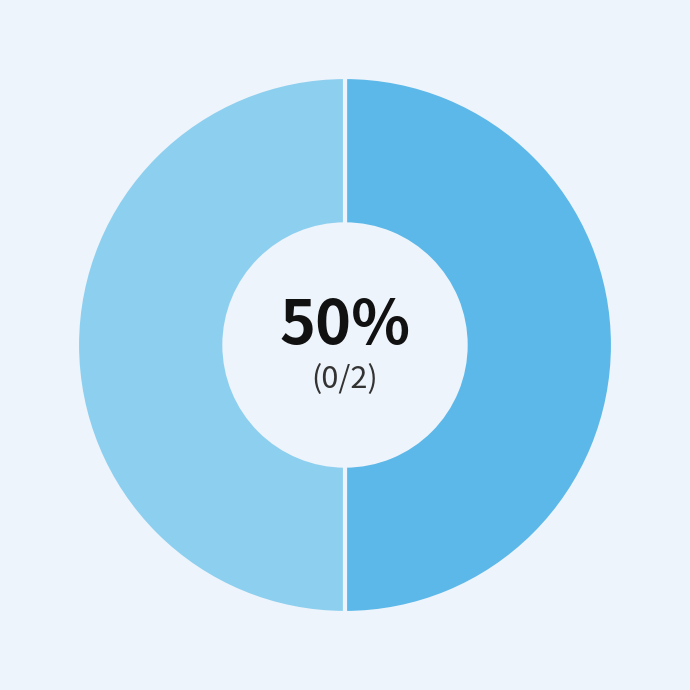

To the nearest percent, what is the average slice percentage?

50%